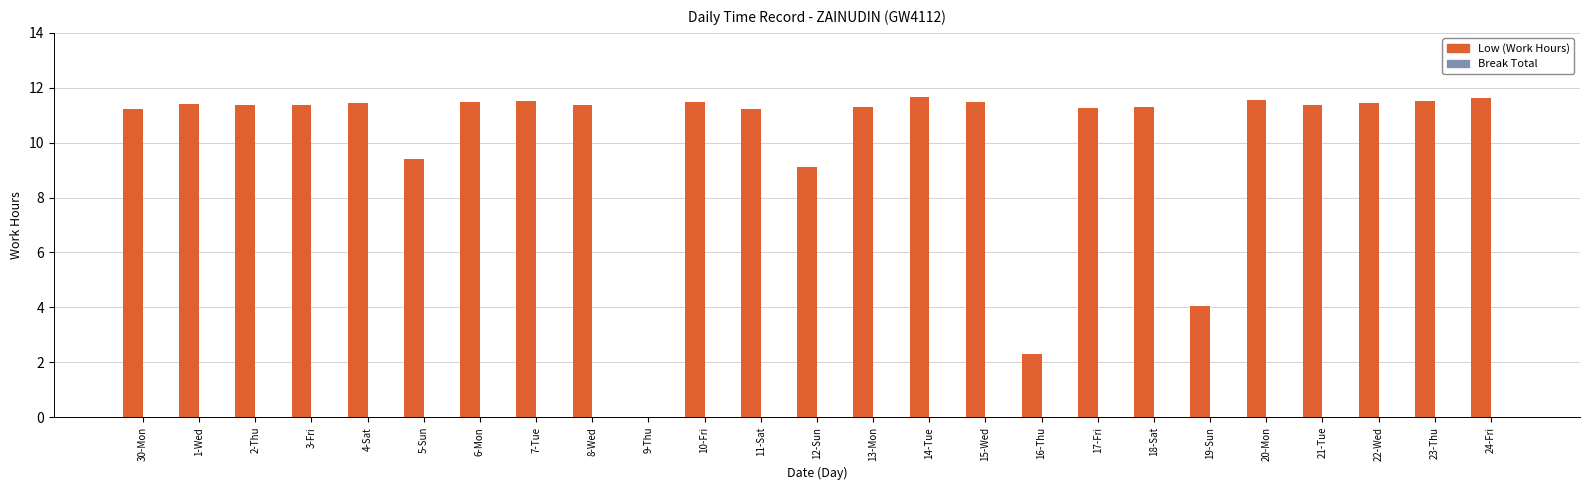

Which has a higher value, 19-Sun or 20-Mon?

20-Mon